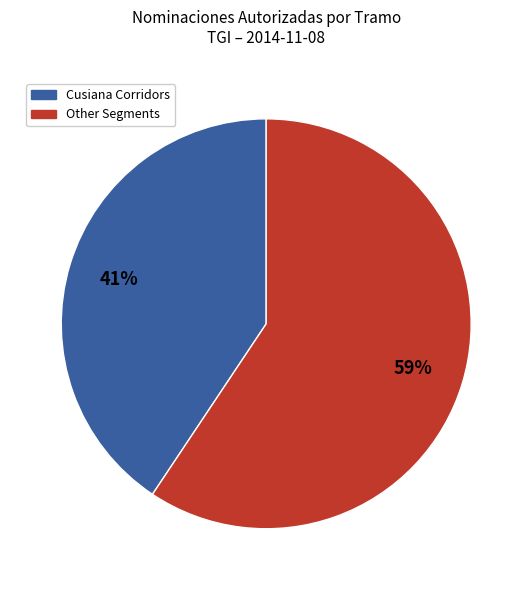

To the nearest percent, what is the average slice percentage?

50%